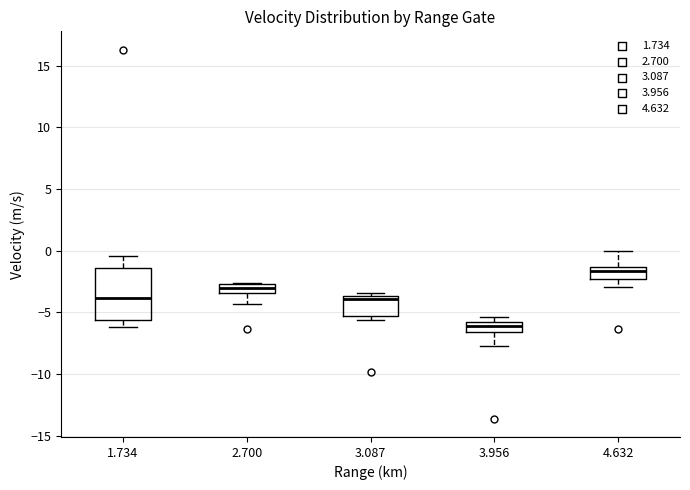

Which box is the tallest, from its lower edge to its upper edge?

1.734